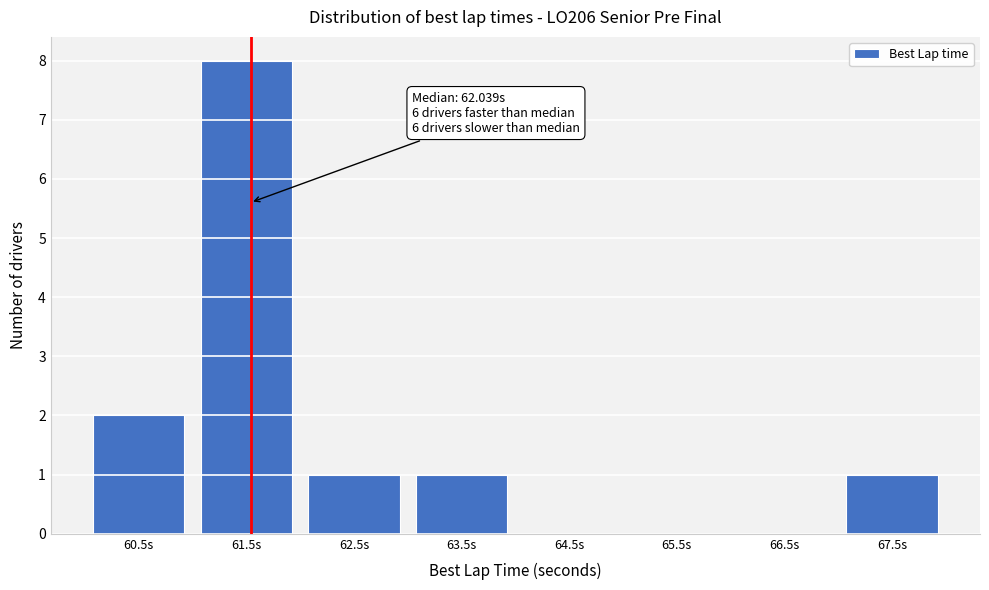

Reading right to left, what are all the values shown in this chart?

67.5s=1	66.5s=0	65.5s=0	64.5s=0	63.5s=1	62.5s=1	61.5s=8	60.5s=2